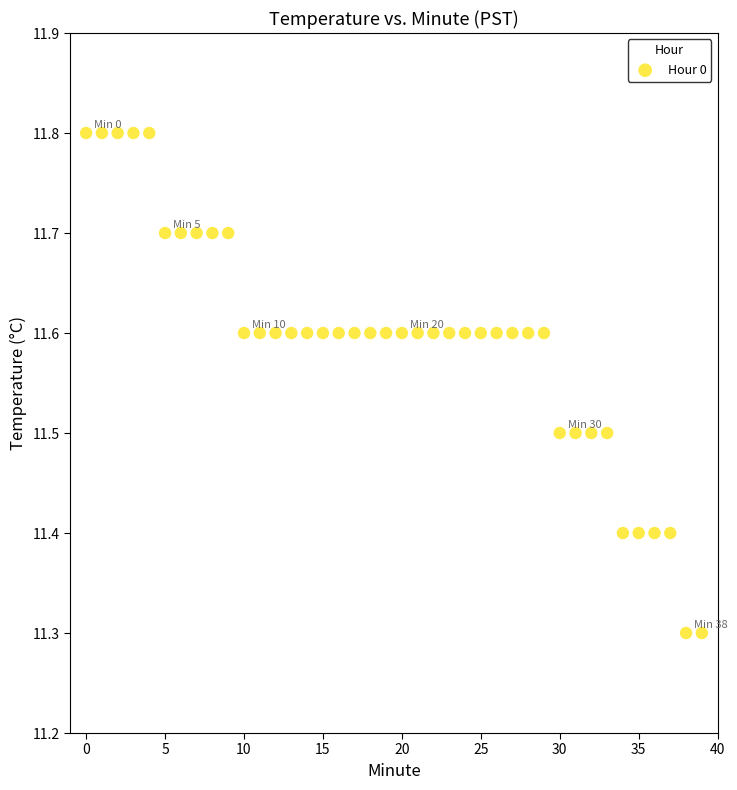

What is the range of Y values (max minus min)?

0.5